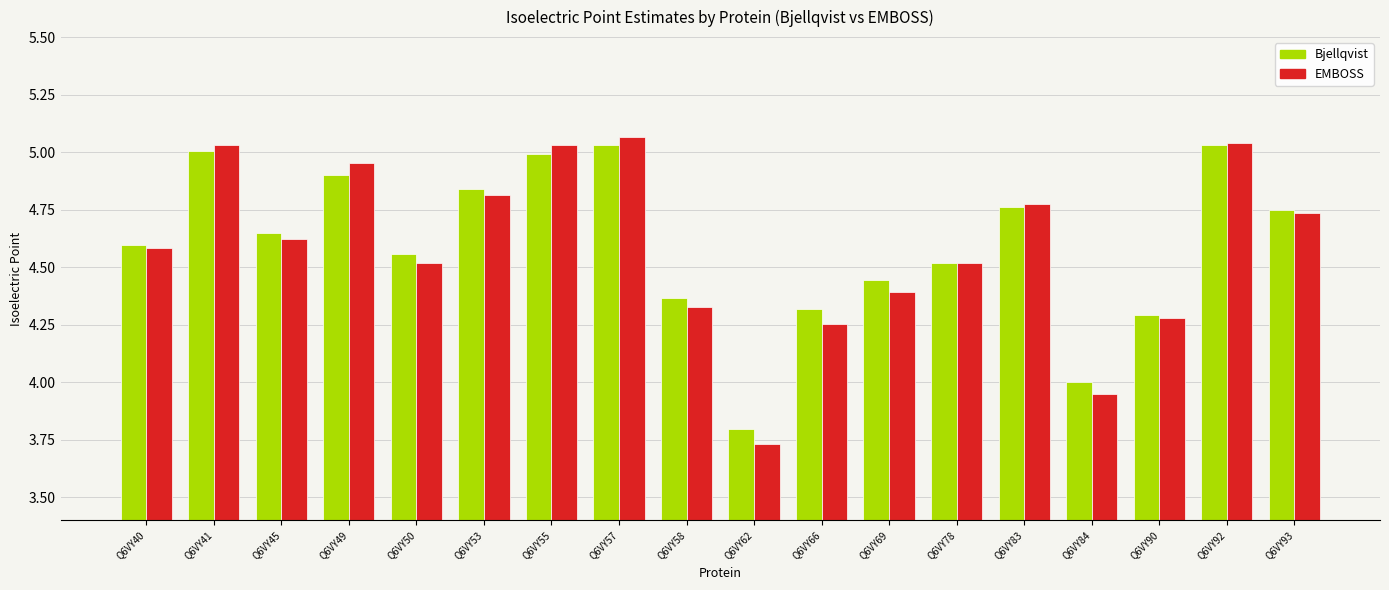

List the series in order of their peak value, highest first.

EMBOSS, Bjellqvist